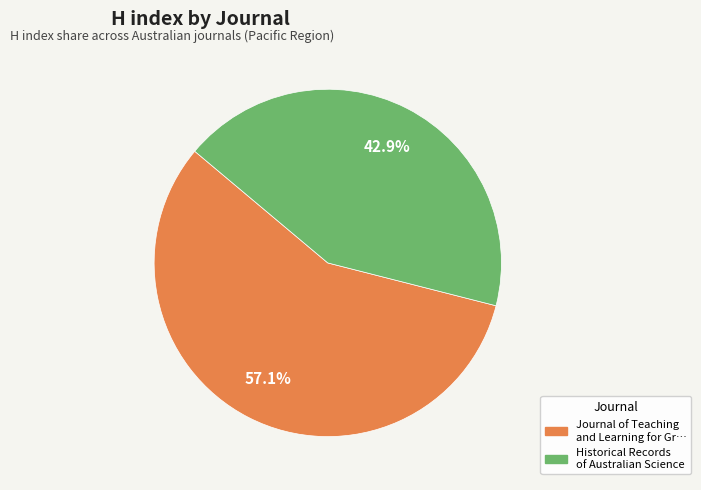

Does any single category account for the majority?

Yes